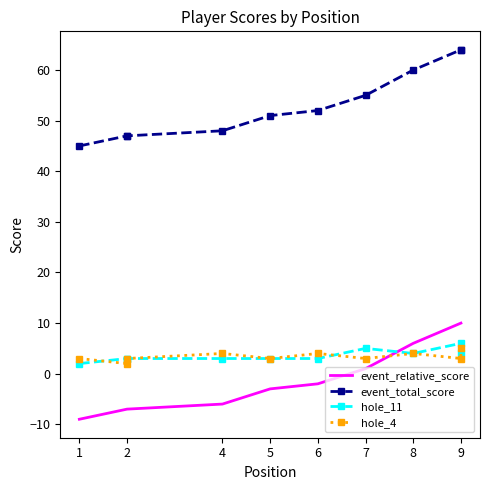

Rank the series by their maximum value, from highest to lowest.

event_total_score, event_relative_score, hole_11, hole_4